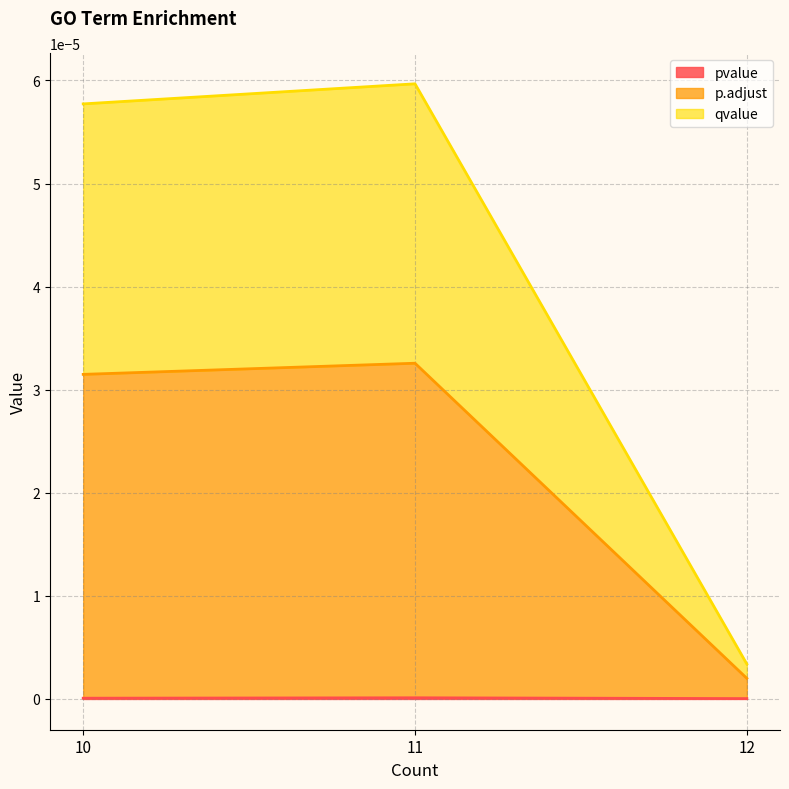

True or false: p.adjust has a value of 0.0 at 12.

True